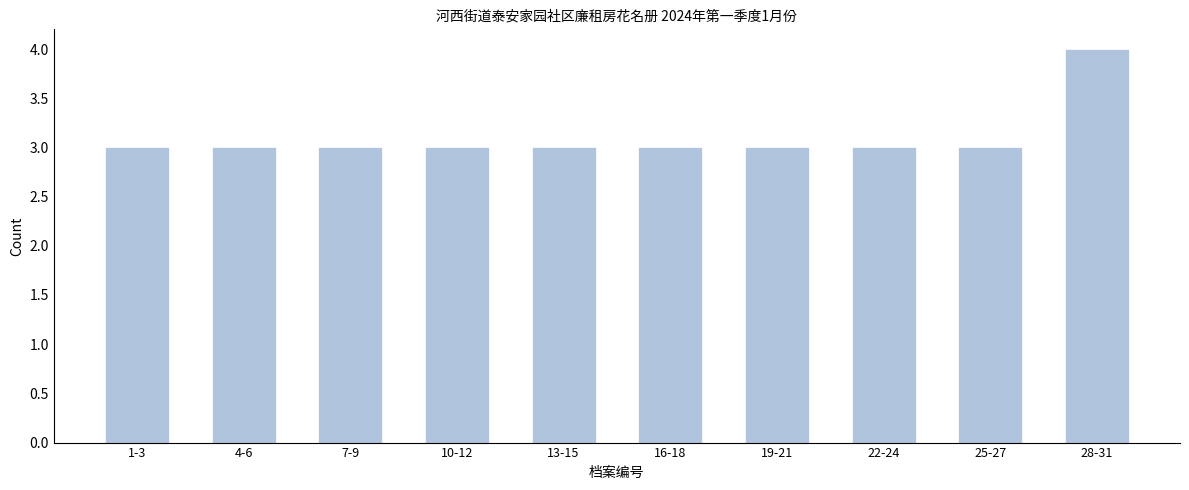

Reading left to right, list all the values displayed in this chart.

1-3=3	4-6=3	7-9=3	10-12=3	13-15=3	16-18=3	19-21=3	22-24=3	25-27=3	28-31=4